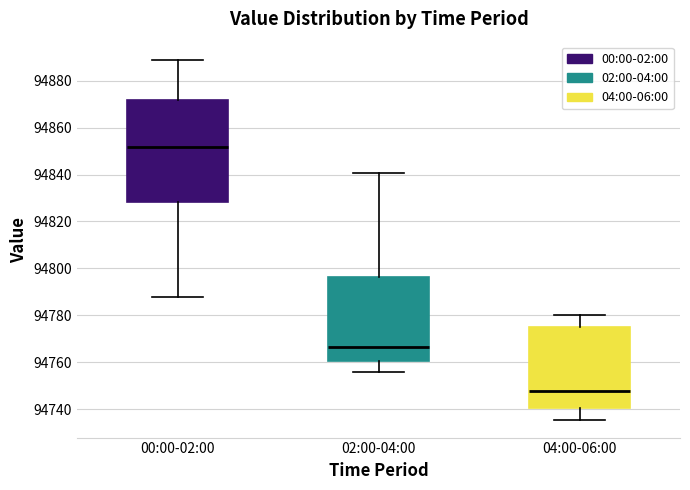

Where does the upper whisker of the box for 04:00-06:00 end on the y-axis? The values are not printed on the chart, so give them approximately, as read against the axis.

94780